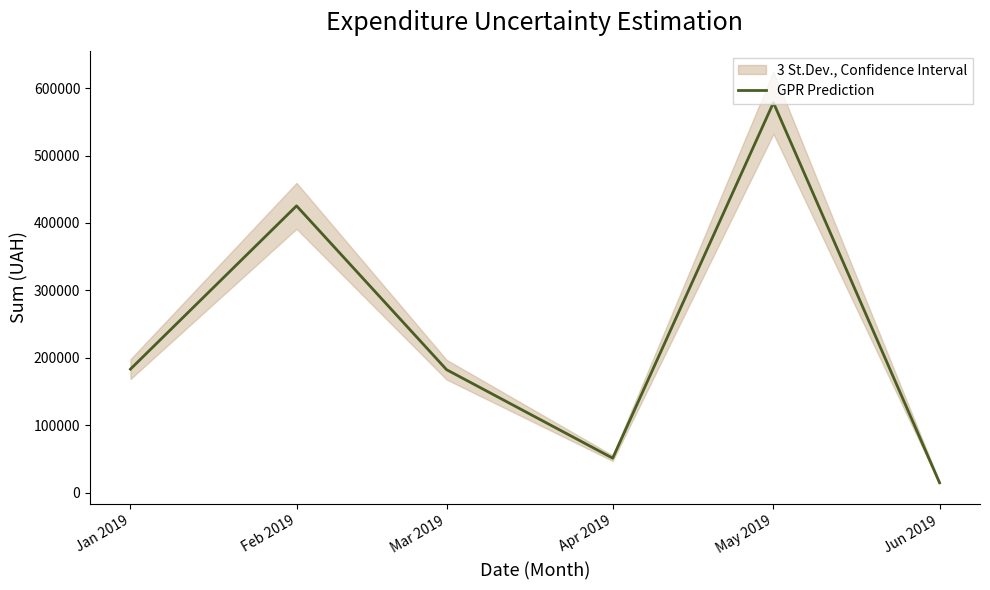

What is the ratio of the value at May 2019 to the value at Jan 2019?

3.2